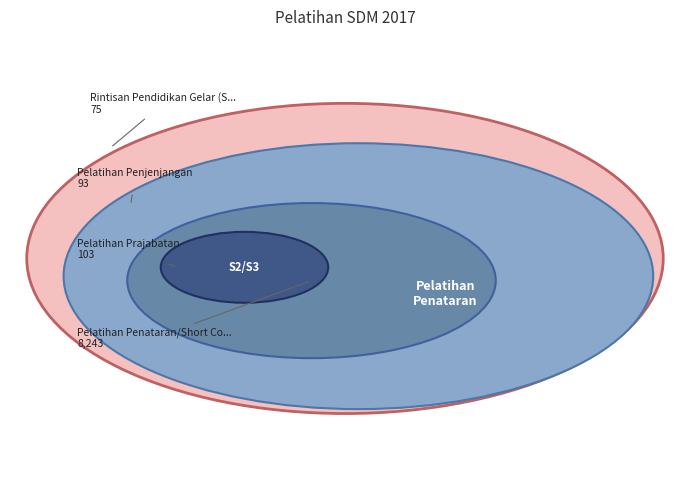

How many segments does this pie chart have?

4